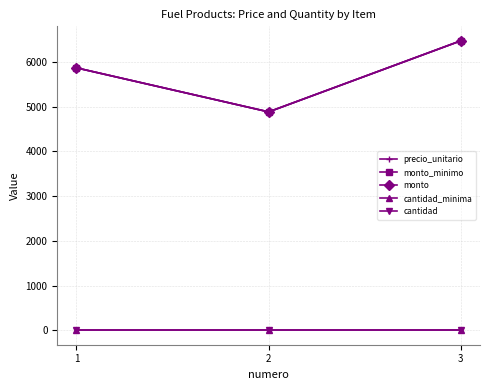

Does the chart display data point markers on the line(s)?

Yes